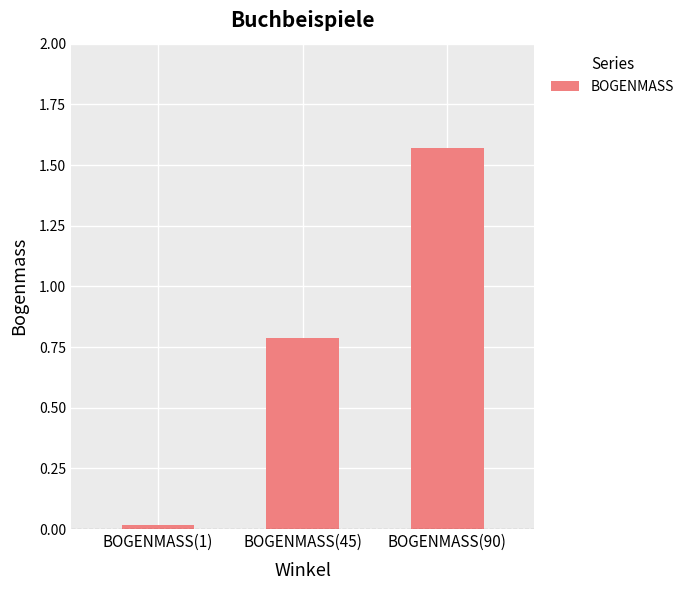

What position from the left is BOGENMASS(45)?

2